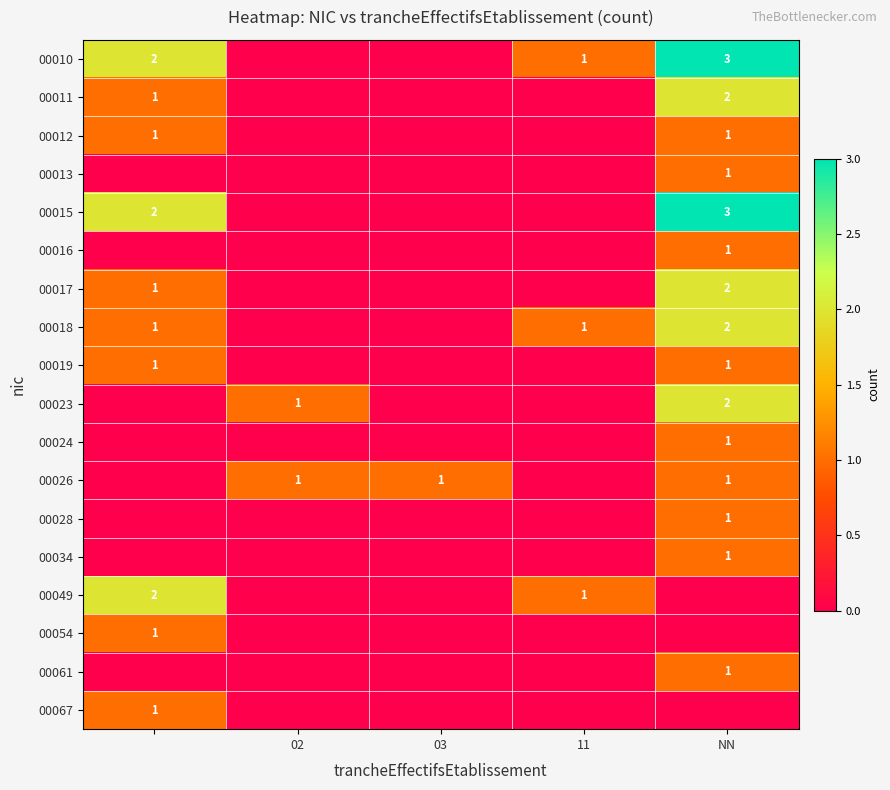

The value of 00024 at NN is 0. True or false?

False